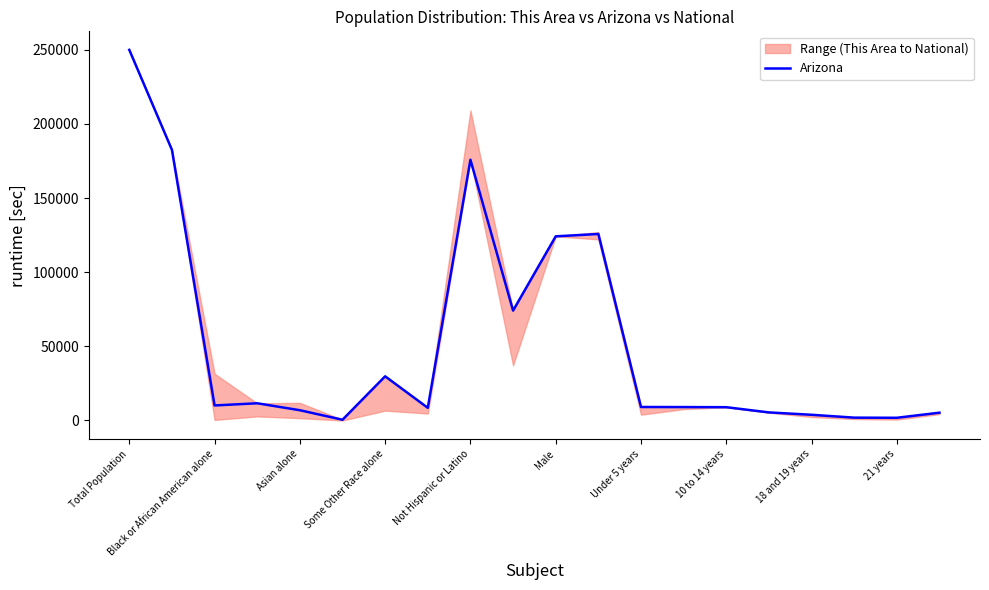

What is the highest value of the Arizona series?

250000.0